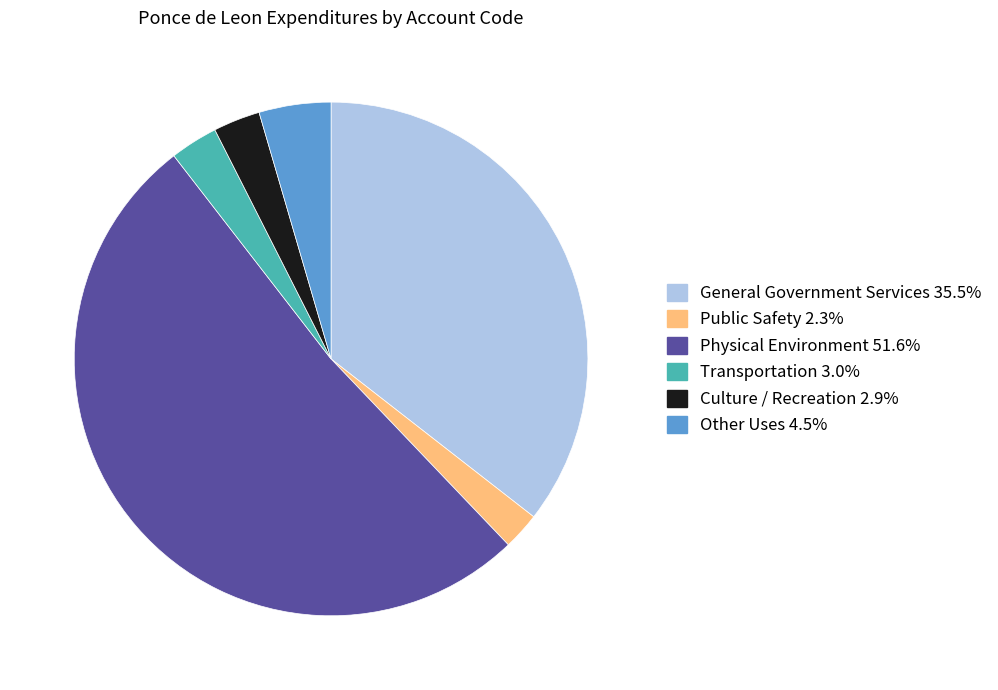

Combined, do Culture / Recreation 2.9% and Transportation 3.0% account for over 50%?

No